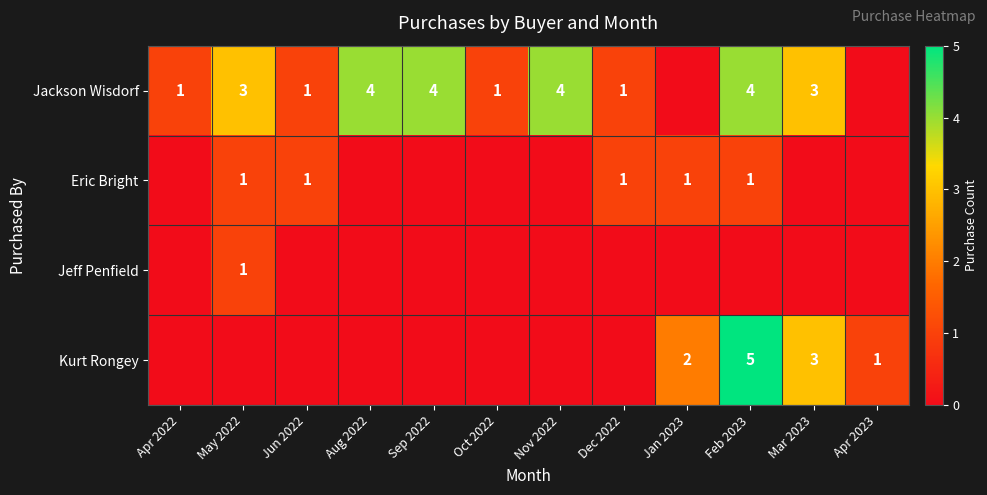

Is it true that Jackson Wisdorf equals 4 at Aug 2022?

True